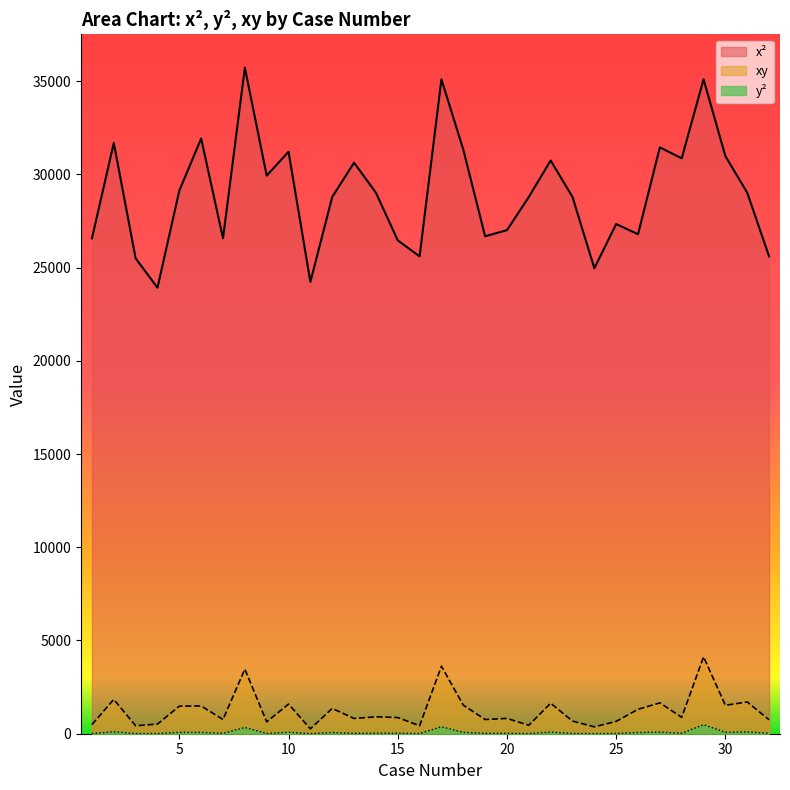

How many lines are shown in the chart?

3